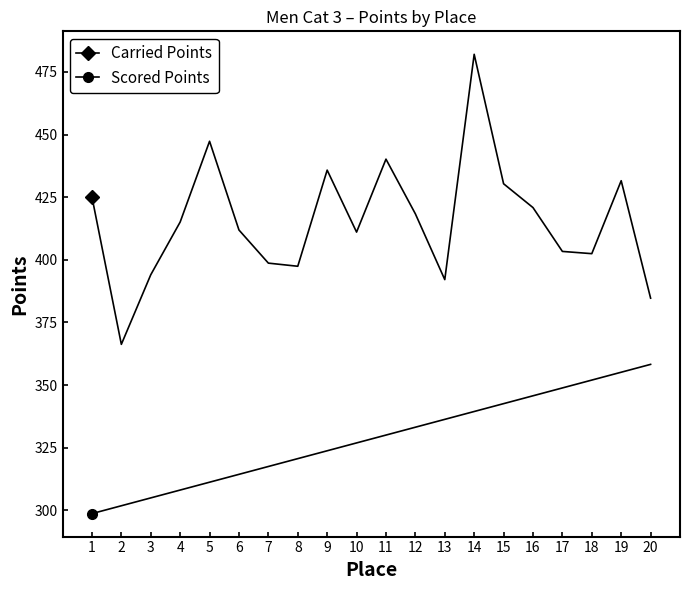

Reading left to right, transcribe all the data shown in this chart.

Carried Points: 425.1	366.2	394.0	415.1	447.3	411.9	398.7	397.4	435.8	411.0	440.2	418.3	392.1	482.0	430.3	420.8	403.3	402.4	431.6	384.7
Scored Points: 298.7	301.8	304.9	308.1	311.2	314.4	317.5	320.6	323.8	326.9	330.0	333.2	336.3	339.4	342.6	345.7	348.8	352.0	355.1	358.2